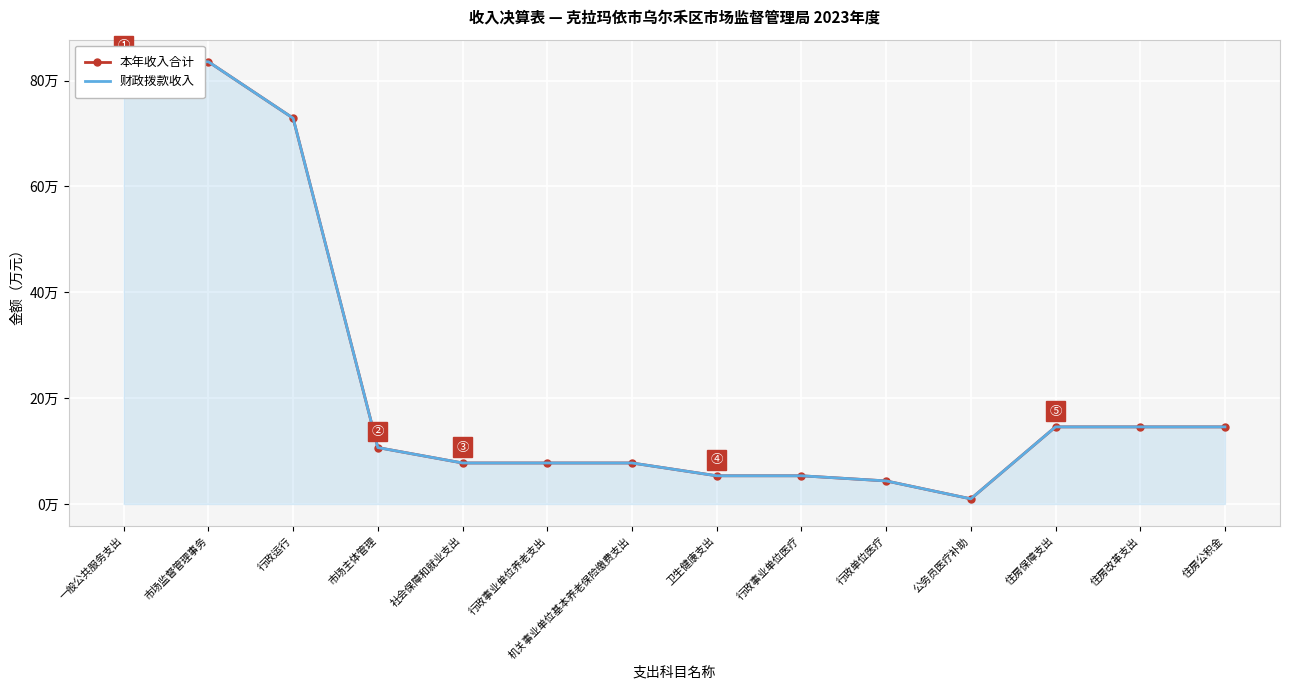

The 财政拨款收入 series shows 14.6 at 住房公积金. True or false?

True